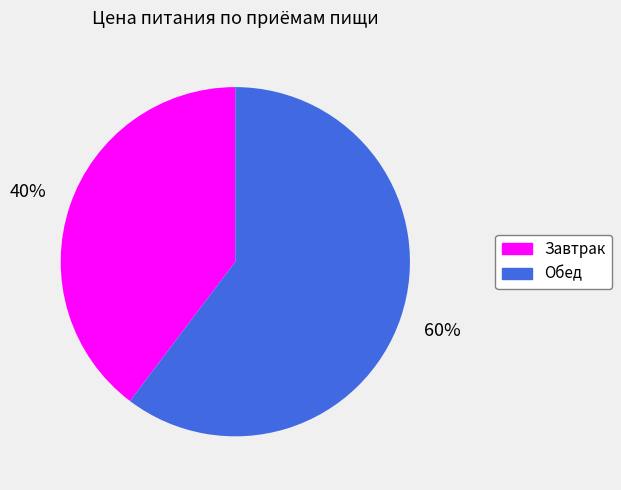

What is the smallest slice in the pie chart?

Завтрак